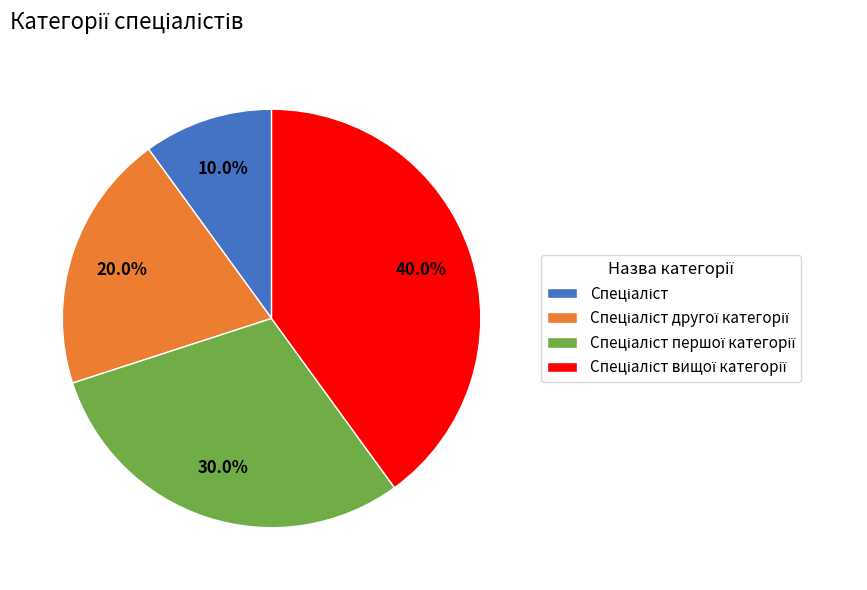

Does any single category account for the majority?

No